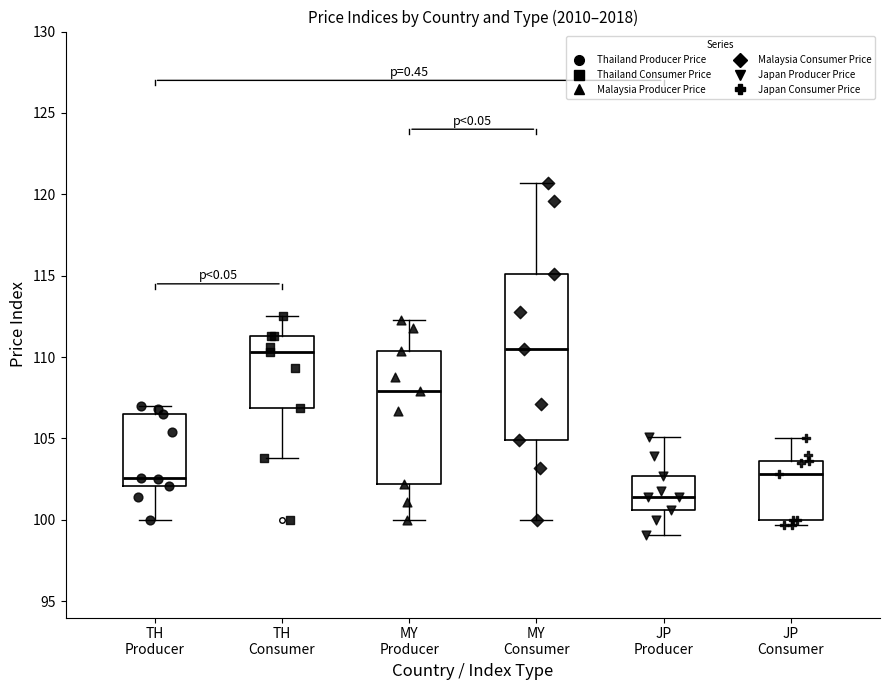

Reading left to right, read every box against the y-axis: the position of its median line, the range the box covers, and the ends of its whiskers. The values are not printed on the chart, so give them approximately, as read against the axis.

TH Producer: median 102.5, box 102.0 to 106.5, whiskers 100.0 to 107.0
TH Consumer: median 110.5, box 107.0 to 111.5, whiskers 104.0 to 112.5
MY Producer: median 108.0, box 102.0 to 110.5, whiskers 100.0 to 112.5
MY Consumer: median 110.5, box 105.0 to 115.0, whiskers 100.0 to 120.5
JP Producer: median 101.5, box 100.5 to 102.5, whiskers 99.0 to 105.0
JP Consumer: median 103.0, box 100.0 to 103.5, whiskers 99.5 to 105.0